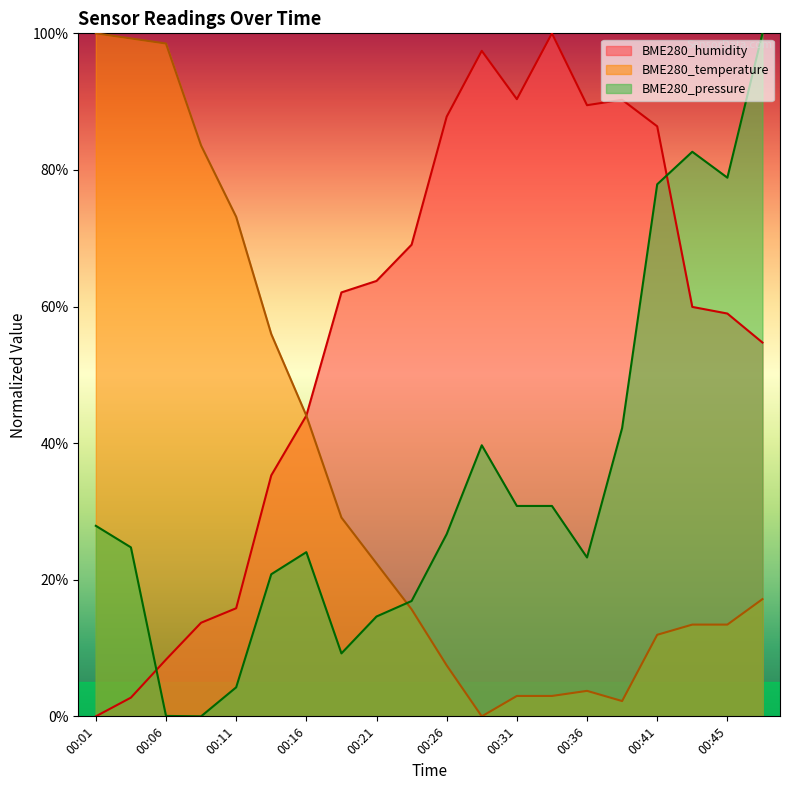

What is the difference between the highest and lowest values at 00:48?

82.8